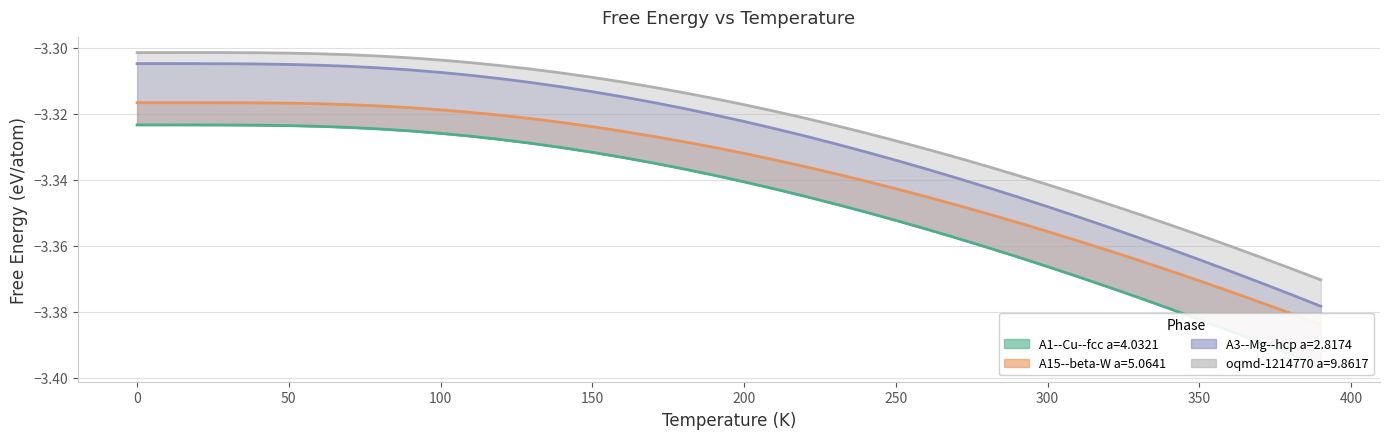

True or false: A3--Mg--hcp a=2.8174 and A1--Cu--fcc a=4.0321 intersect in this chart.

False